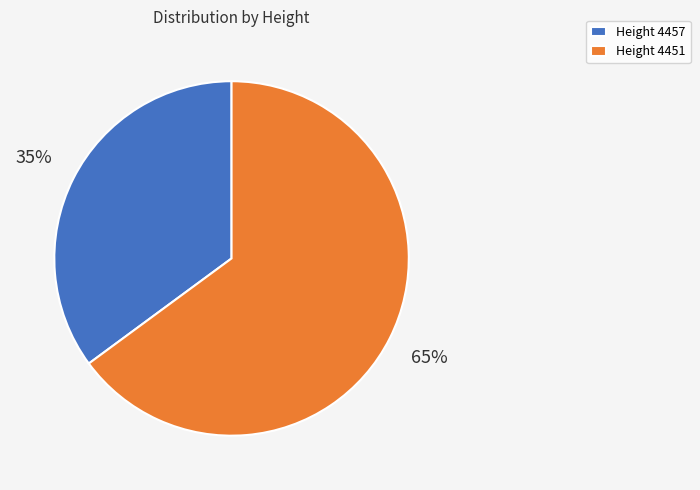

To the nearest percent, what portion does Height 4451 represent?

65%